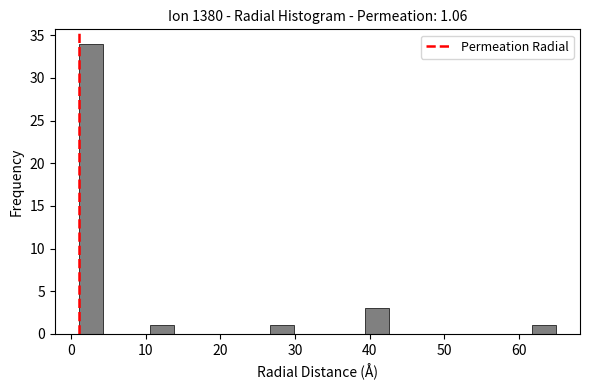

Around what value on the x-axis is the tallest bar? Give the approximate position of its centre, as read against the axis.

3